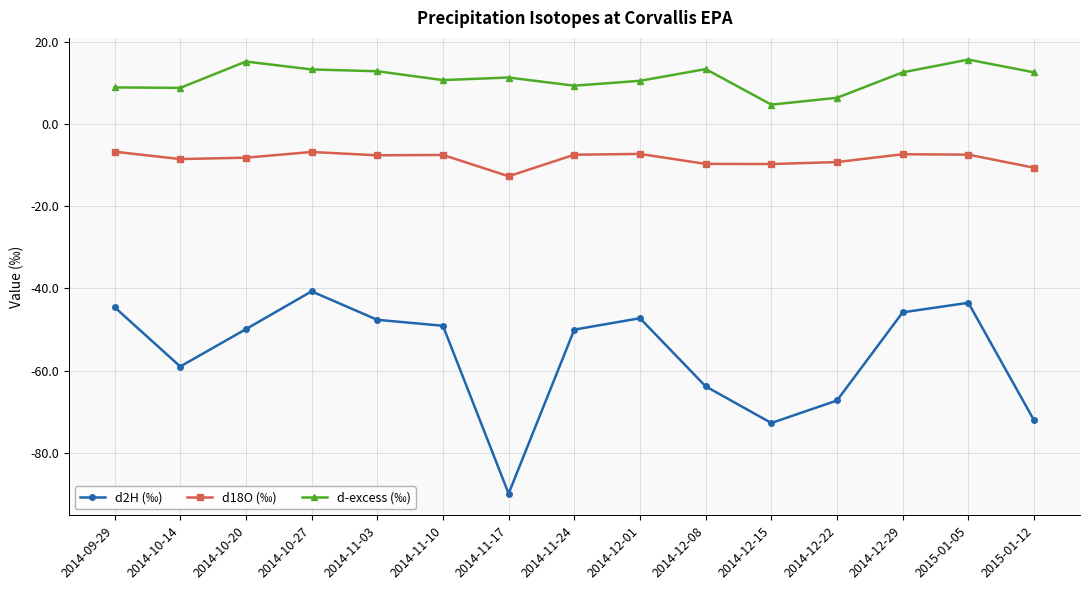

Which series changed the most between 2014-11-24 and 2014-12-08?

d2H (‰)